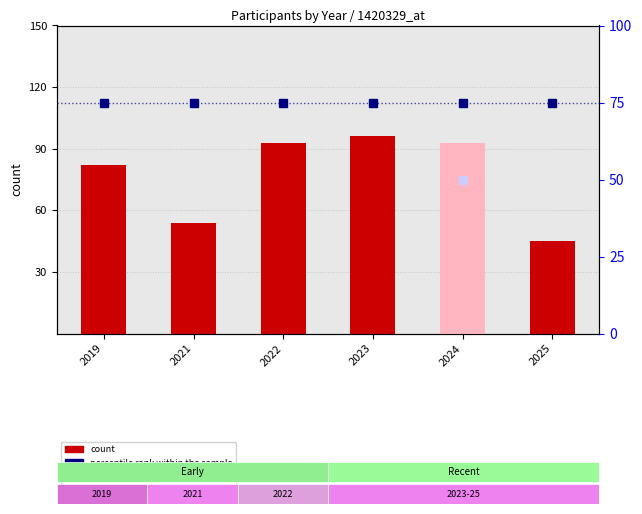

Rank the series by their average value, from highest to lowest.

count, percentile rank within the sample